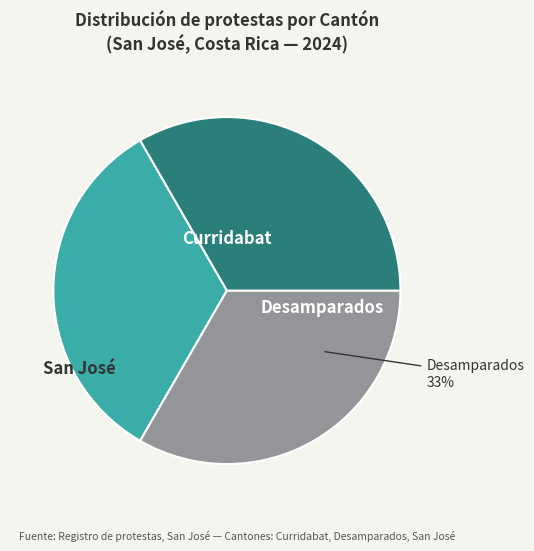

Rank the categories by value from lowest to highest.

Curridabat, Desamparados, San José